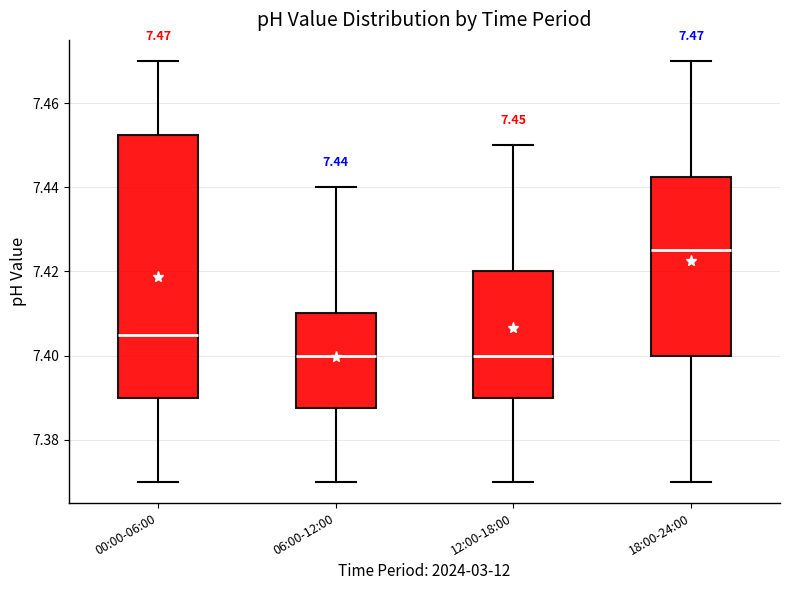

Which box's median line is the highest?

18:00-24:00